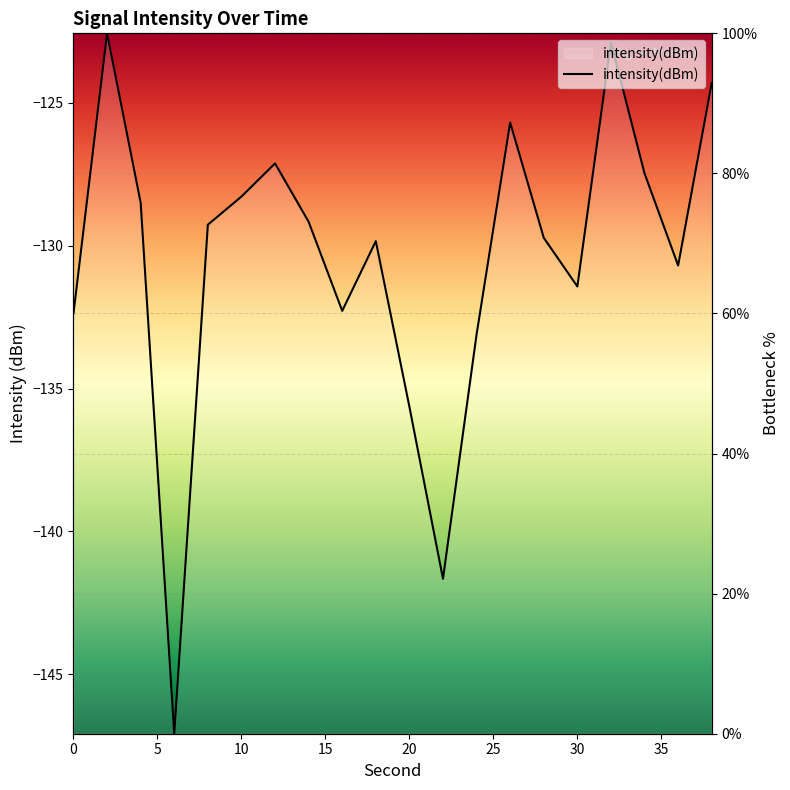

Reading left to right, what are all the values shown in this chart?

0=60.0	2=100.0	4=75.8	6=0.0	8=72.7	10=76.7	12=81.4	14=73.1	16=60.4	18=70.3	20=46.7	22=22.1	24=57.0	26=87.3	28=70.8	30=63.9	32=98.7	34=80.0	36=66.8	38=92.9